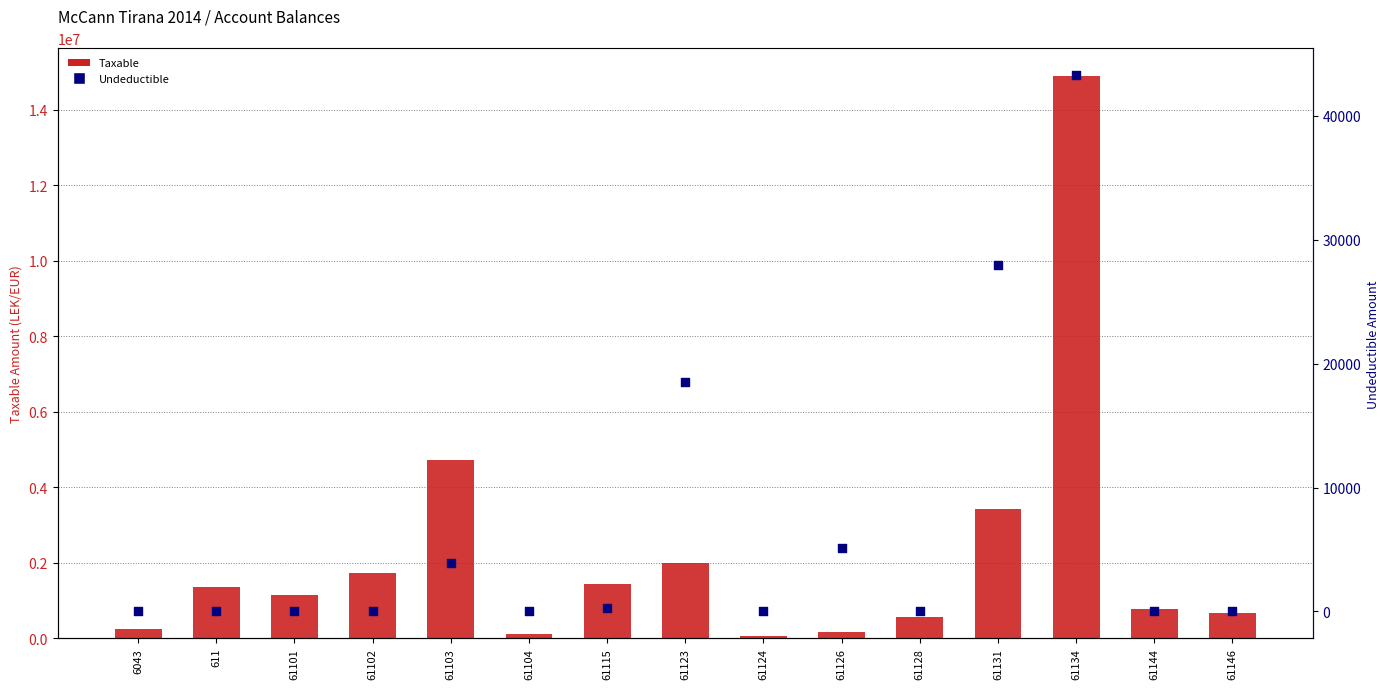

Which series reaches the minimum Y coordinate?

Undeductible